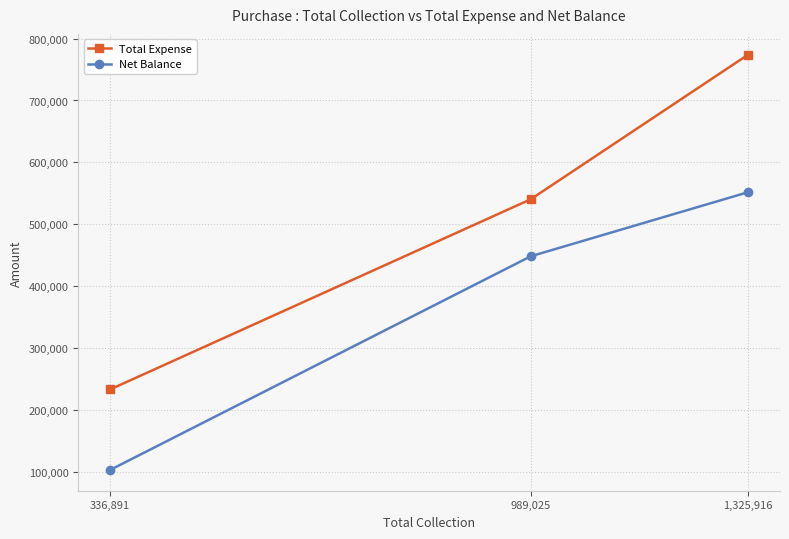

Which series has the largest total across all categories?

Total Expense